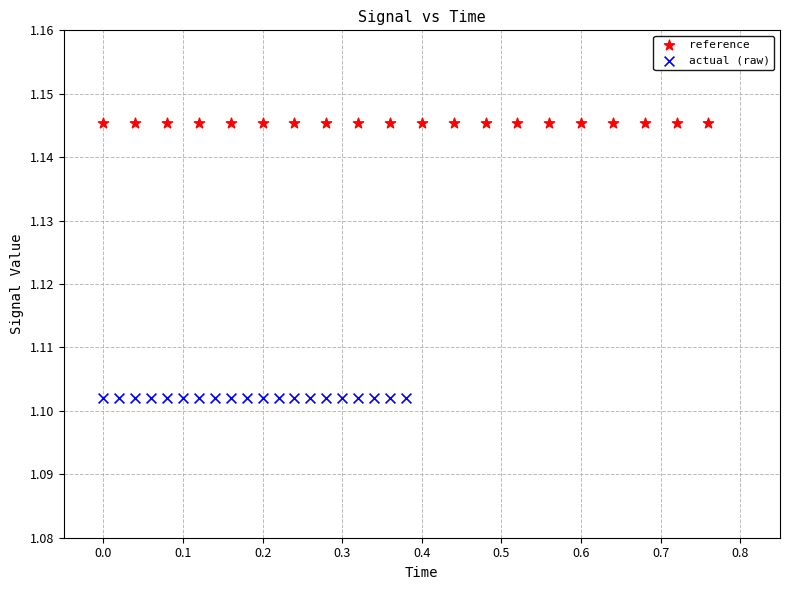

Which series reaches the maximum Y coordinate?

reference